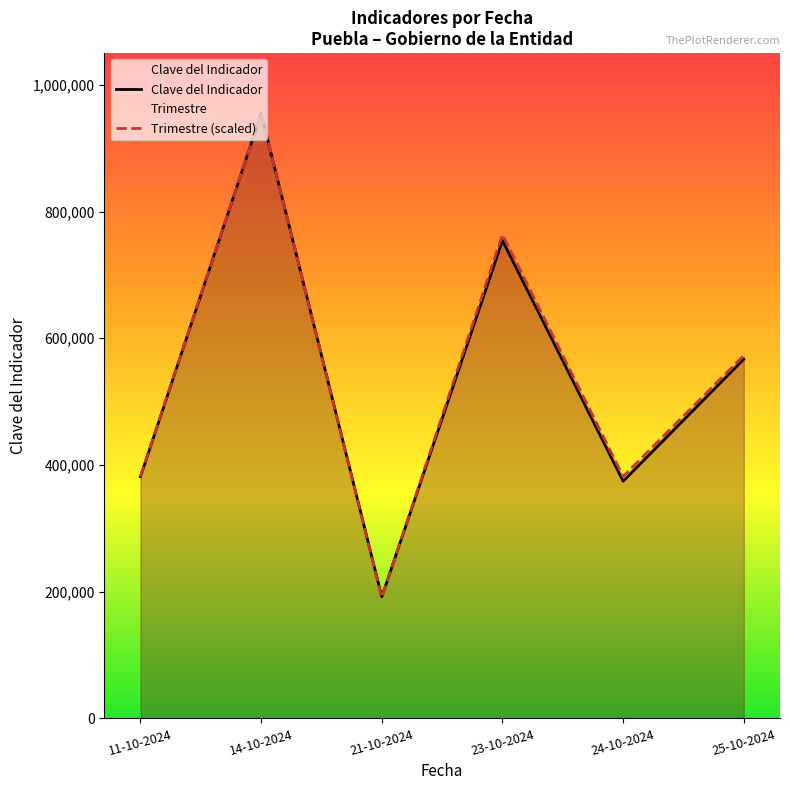

Count the number of categories in the chart.

6